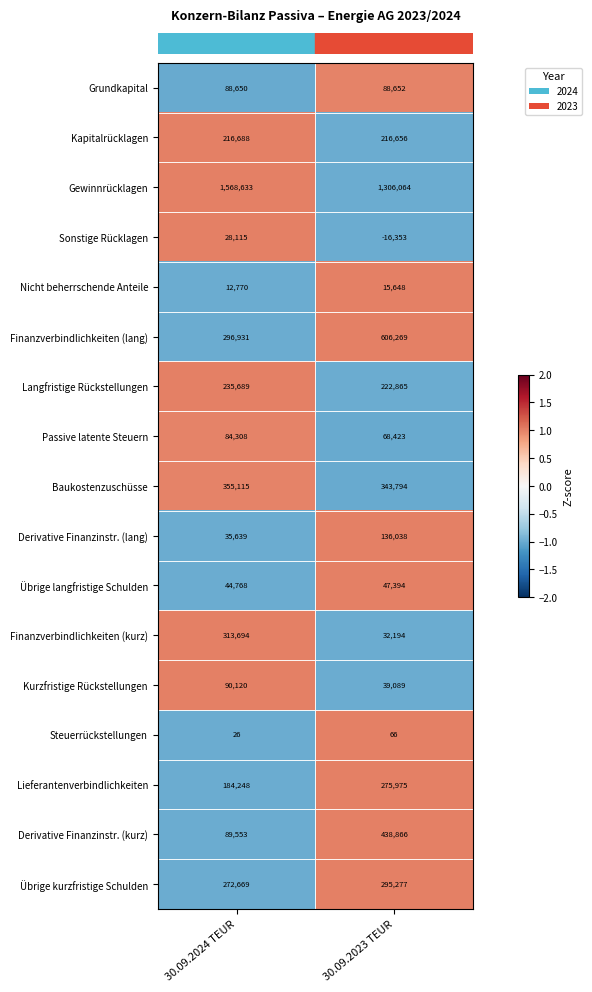

How many values in the Derivative Finanzinstr. (lang) series are below 136038?

1